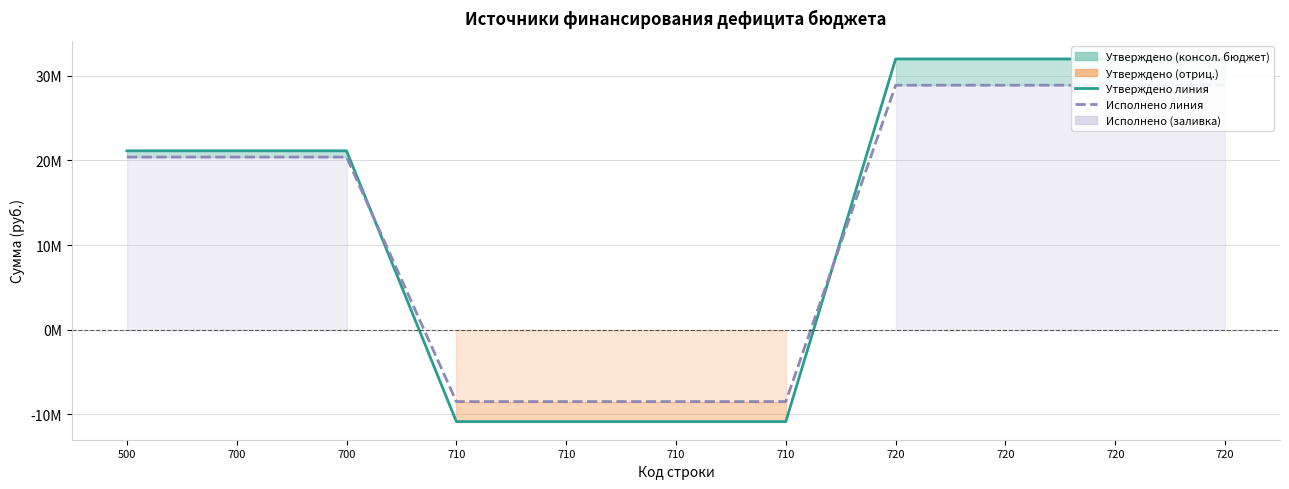

Which series changed the most between 500 and 720?

Утверждено (консол. бюджет) линия